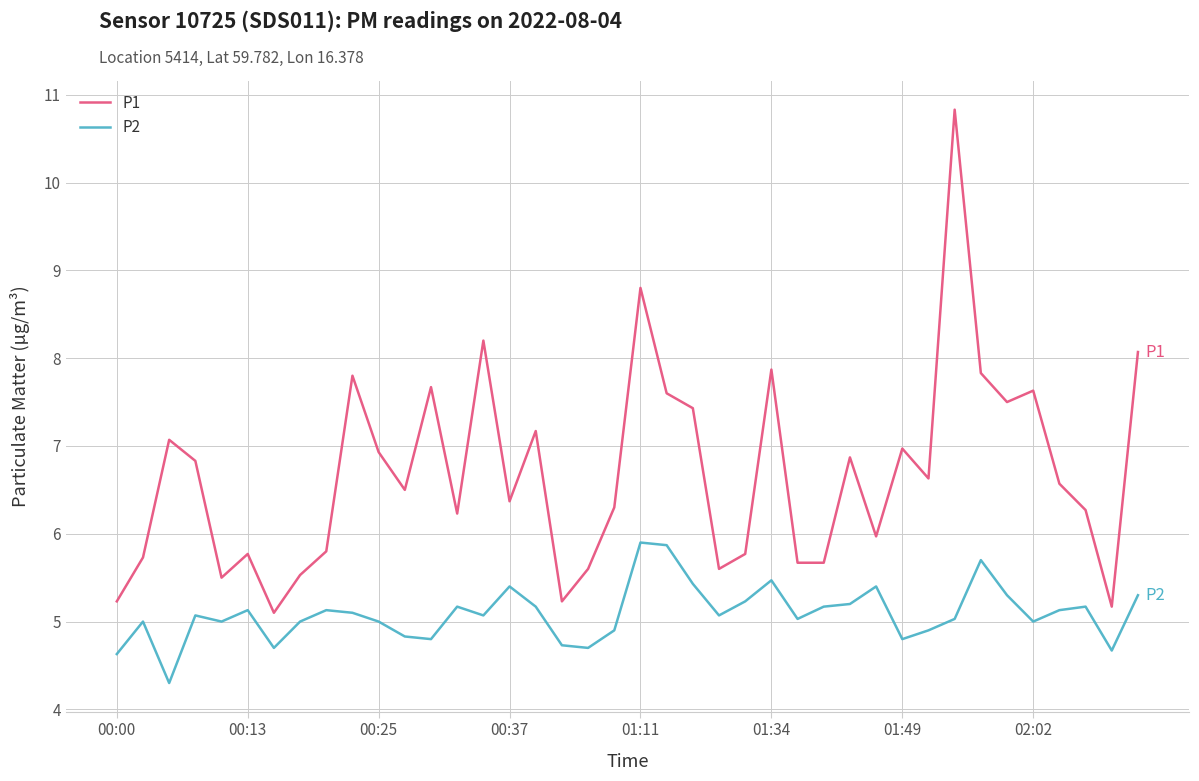

Does the chart have visible grid lines?

Yes